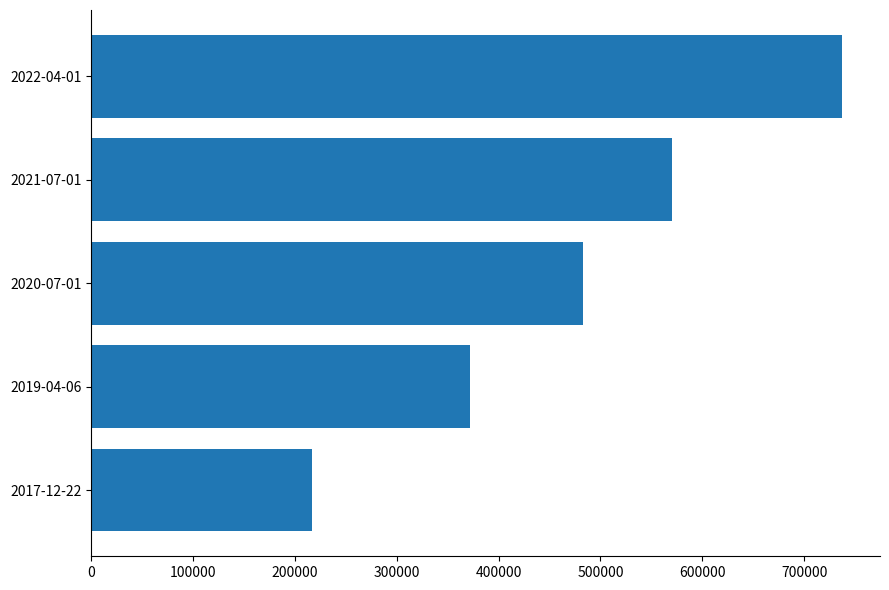

Rank the categories by value from highest to lowest.

2022-04-01, 2021-07-01, 2020-07-01, 2019-04-06, 2017-12-22